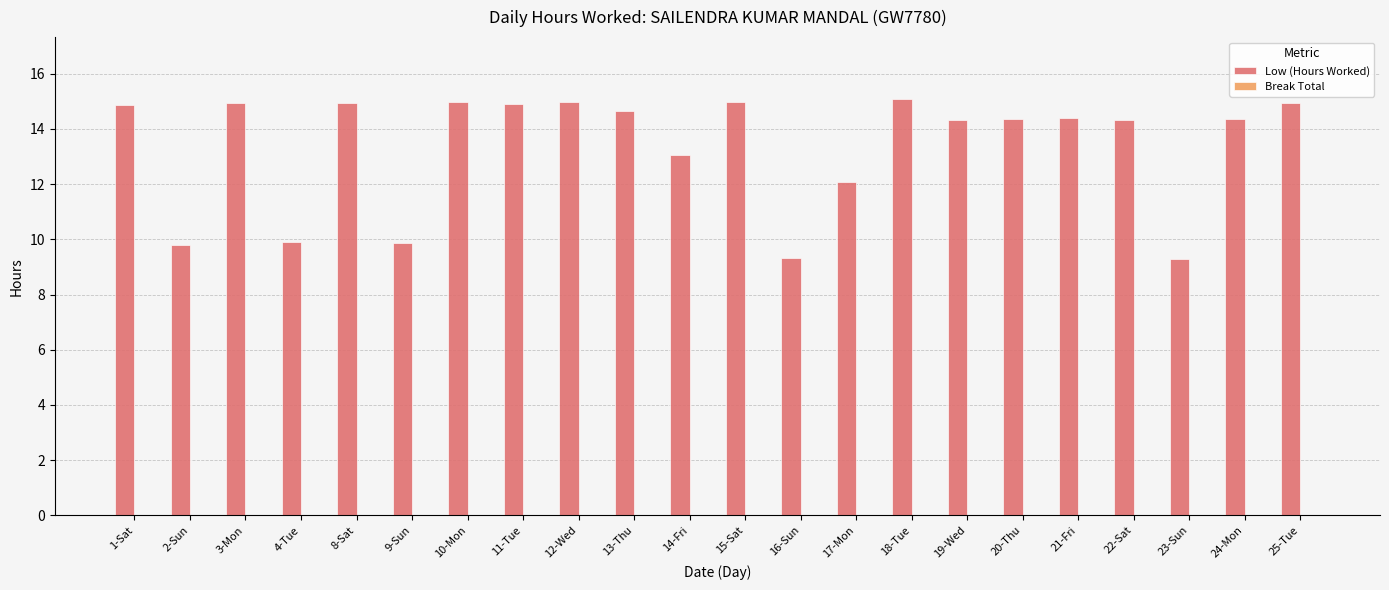

What is the sum of all values?

294.4